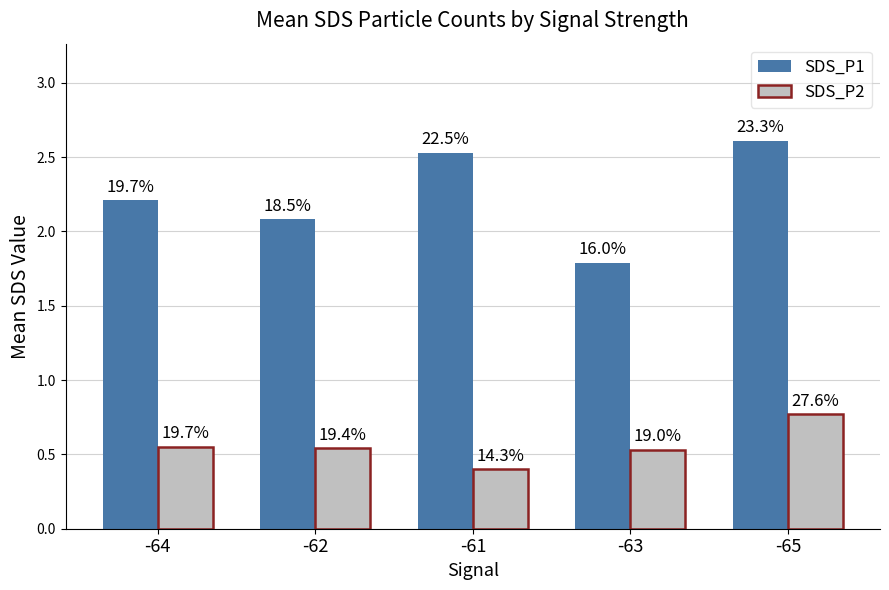

True or false: SDS_P2 has a value of 0.5 at -62.

True